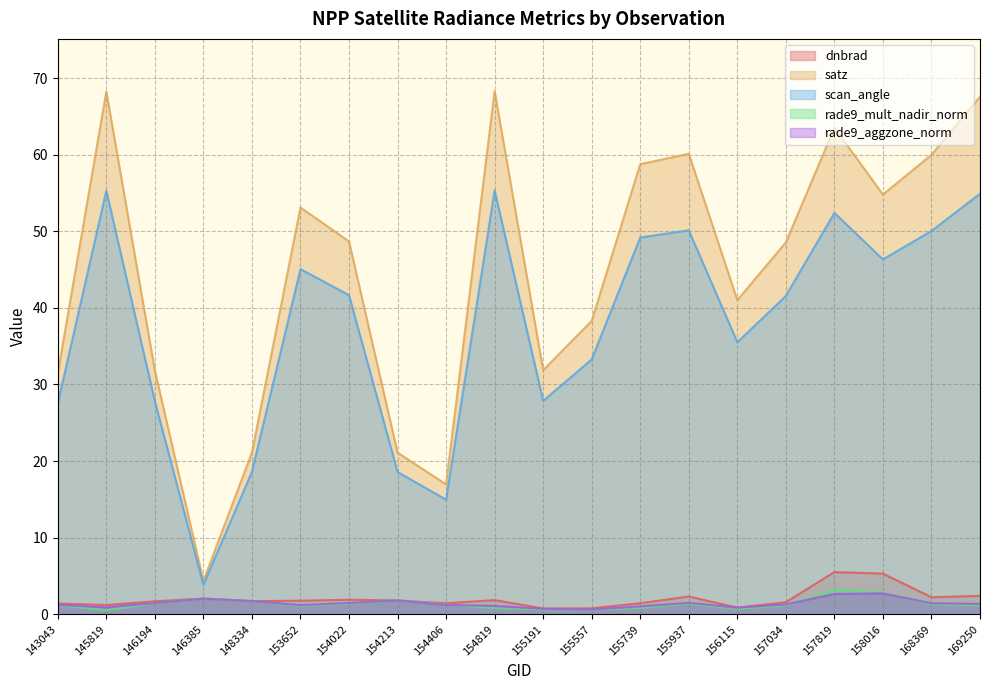

What is the average value of the rade9_mult_nadir_norm series?

1.4